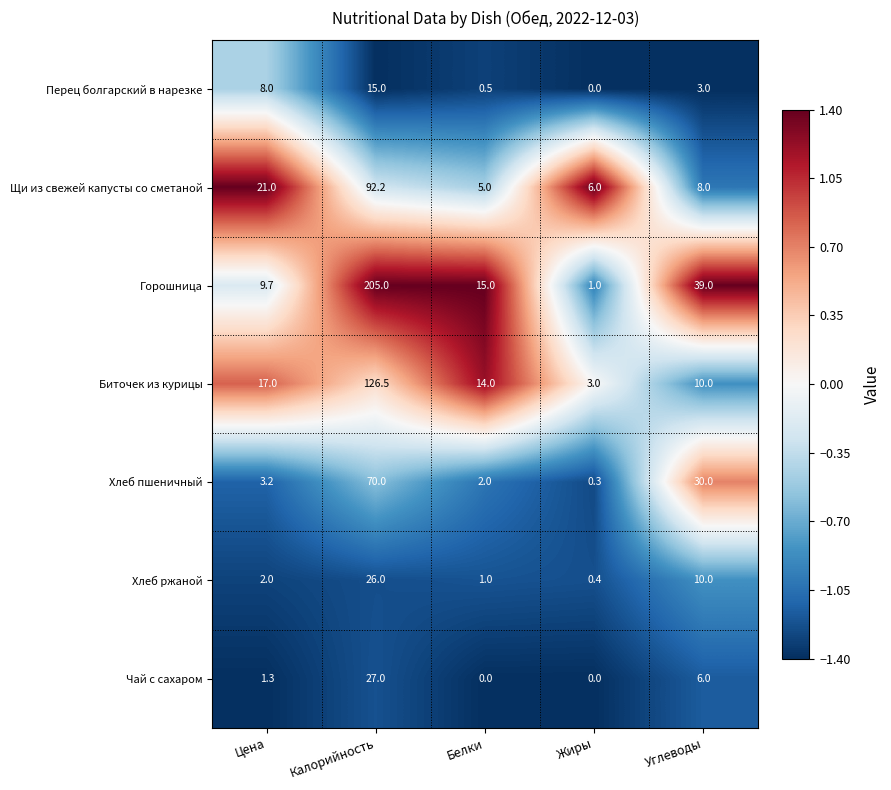

Rank the series at Калорийность from lowest to highest value.

Перец болгарский в нарезке, Хлеб ржаной, Чай с сахаром, Хлеб пшеничный, Щи из свежей капусты со сметаной, Биточек из курицы, Горошница